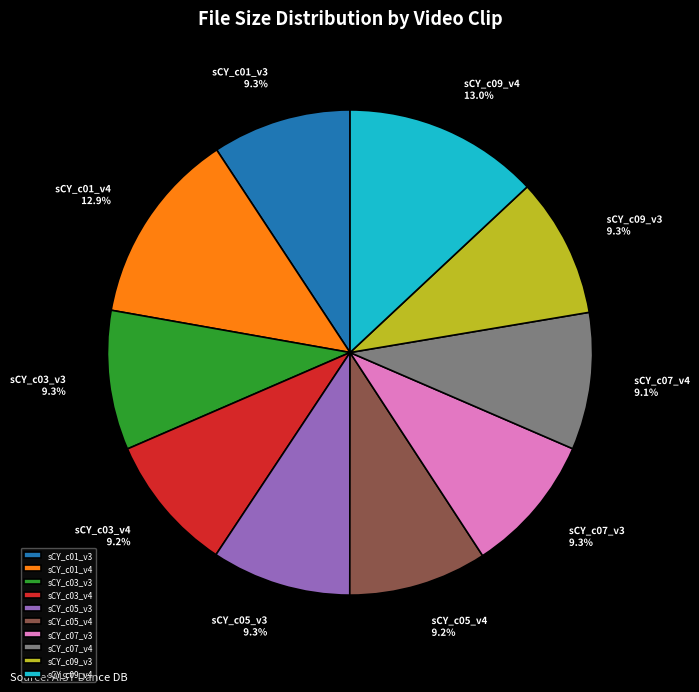

Is the sum of sCY_c01_v3 and sCY_c05_v3 greater than half?

No